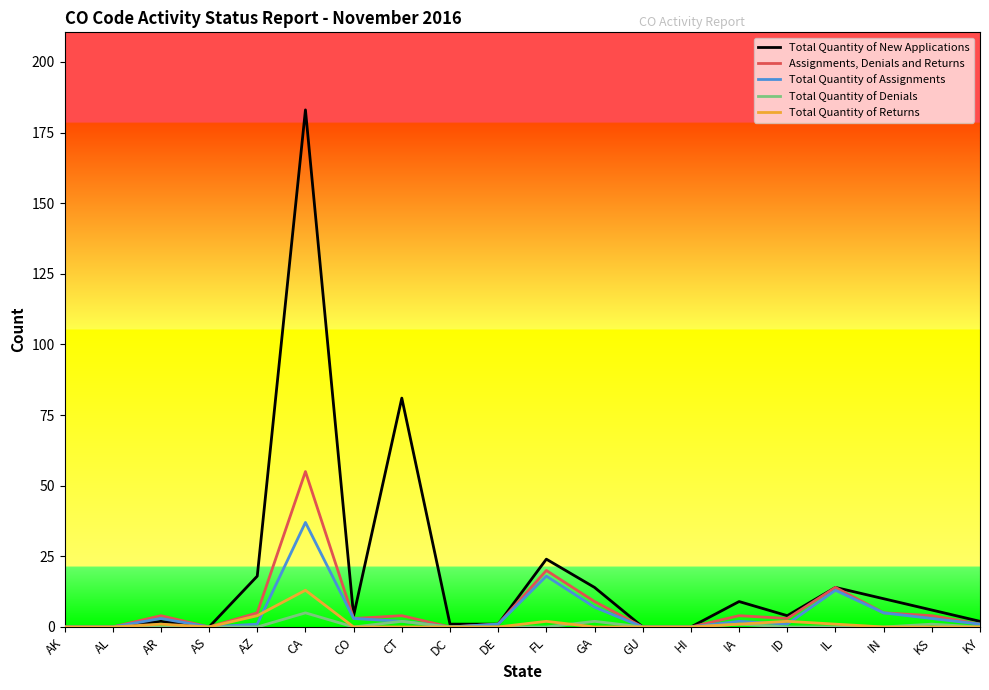

What is the sum of all Assignments, Denials and Returns values?

132